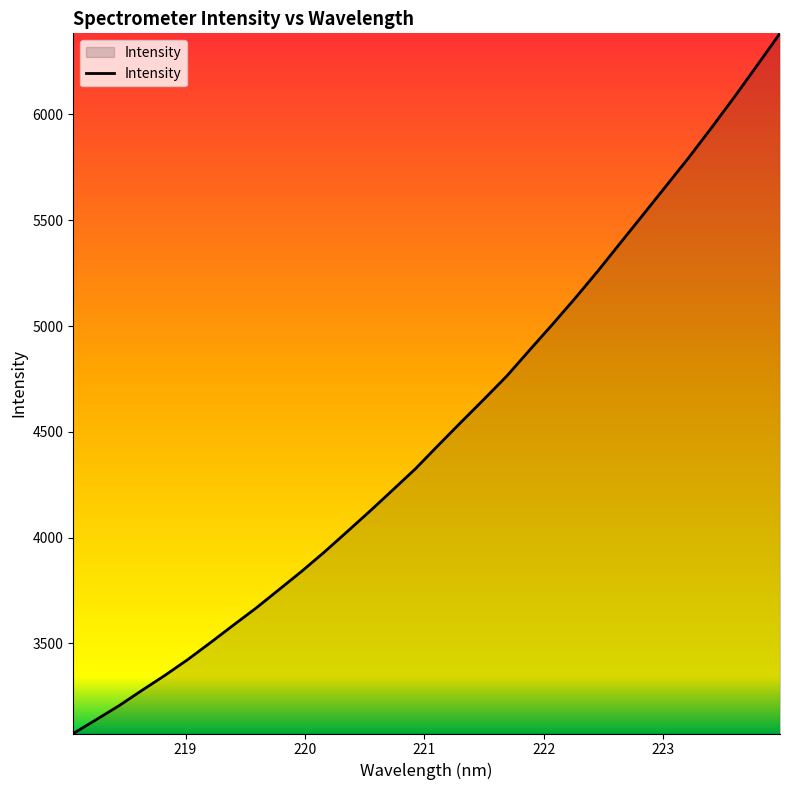

How many lines are shown in the chart?

1